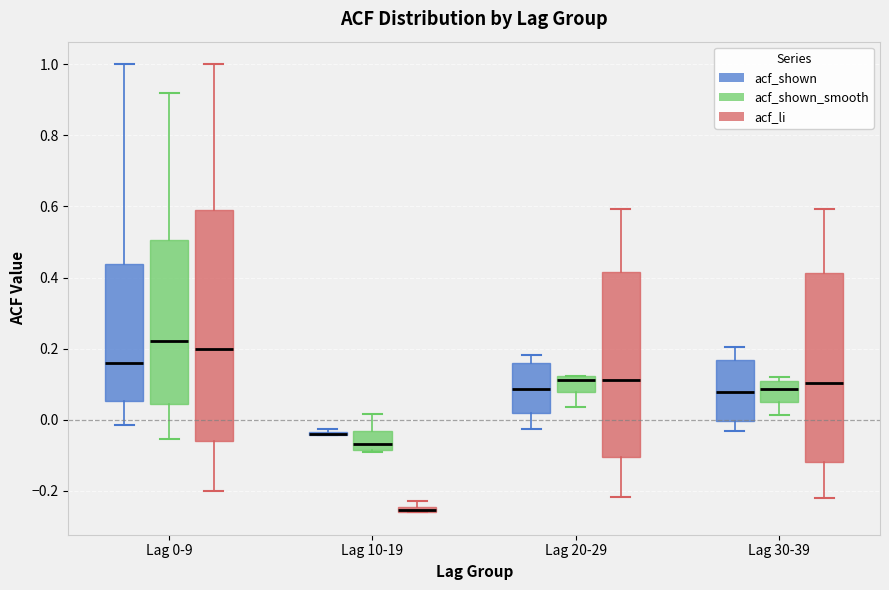

Where does the lower whisker of the box for Lag 20-29 (acf_shown_smooth) end on the y-axis? The values are not printed on the chart, so give them approximately, as read against the axis.

0.04